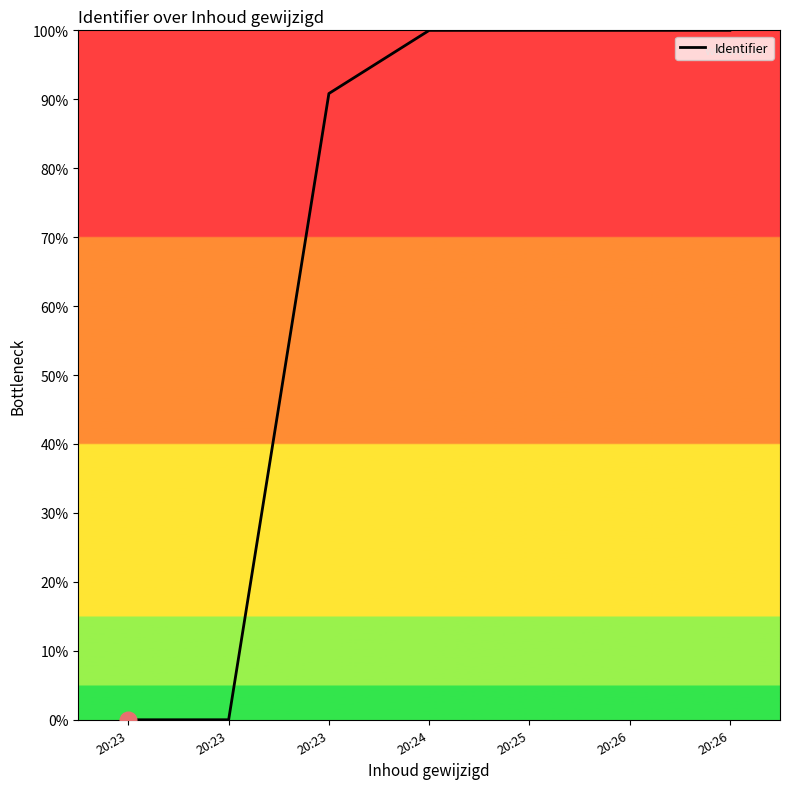

What is the value of the 6th point from the left?

100.0